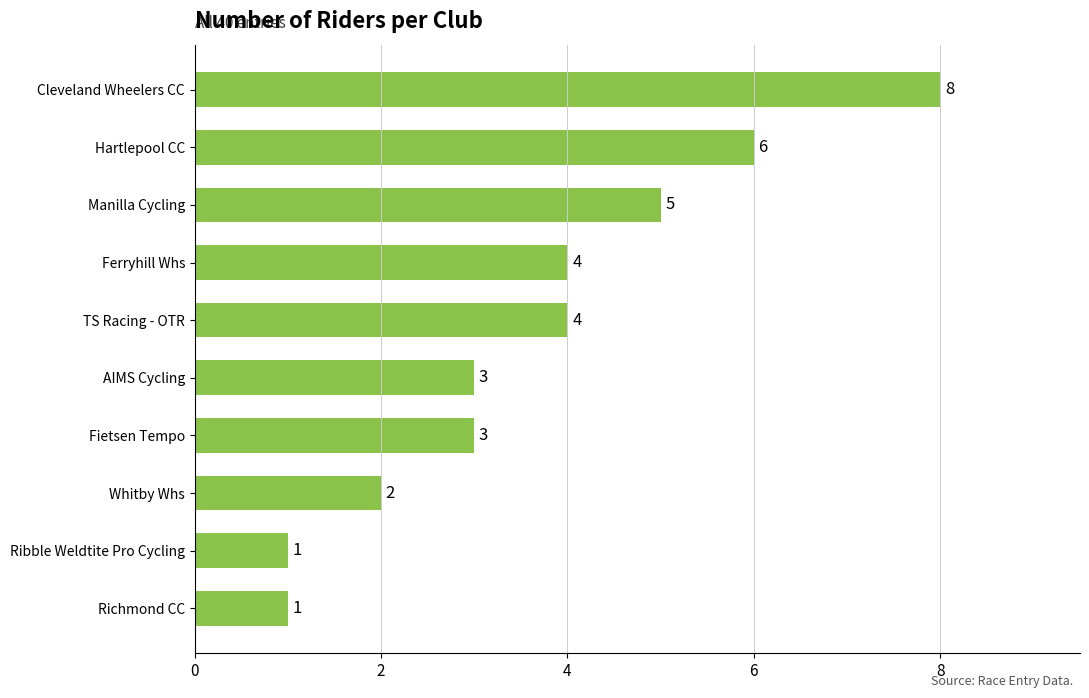

What is the change in value from Whitby Whs to TS Racing - OTR?

+2